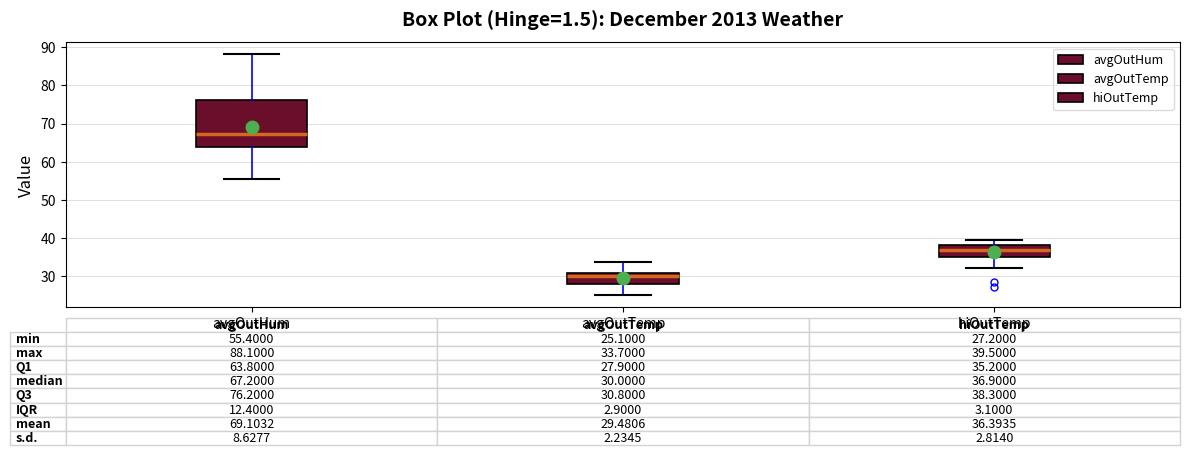

Which box is the tallest, from its lower edge to its upper edge?

avgOutHum